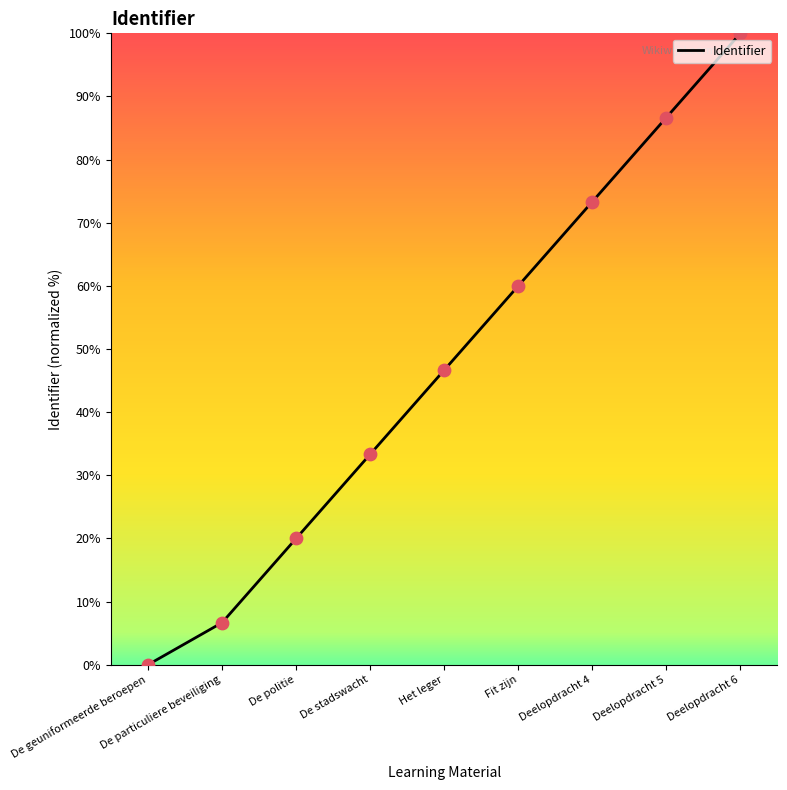

Approximately how many times larger is the value at De stadswacht compared to Fit zijn?

0.6